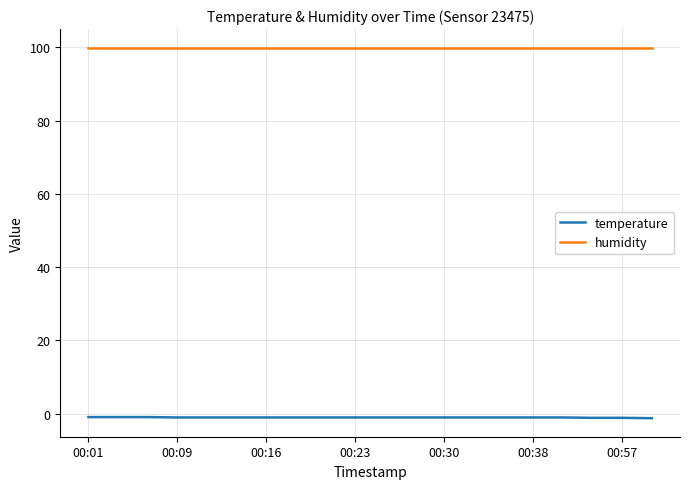

Rank the series by their maximum value, from lowest to highest.

temperature, humidity